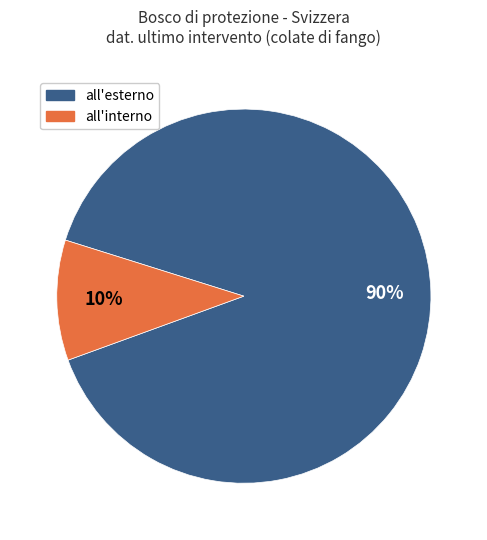

To the nearest percent, what is the average slice percentage?

50%